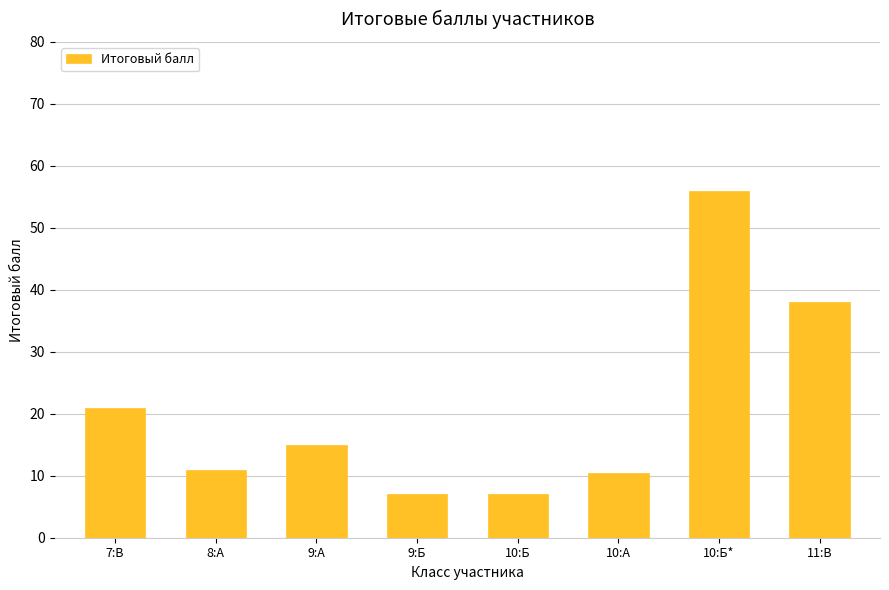

The chart shows a value of 2.4 at 10:А. True or false?

False